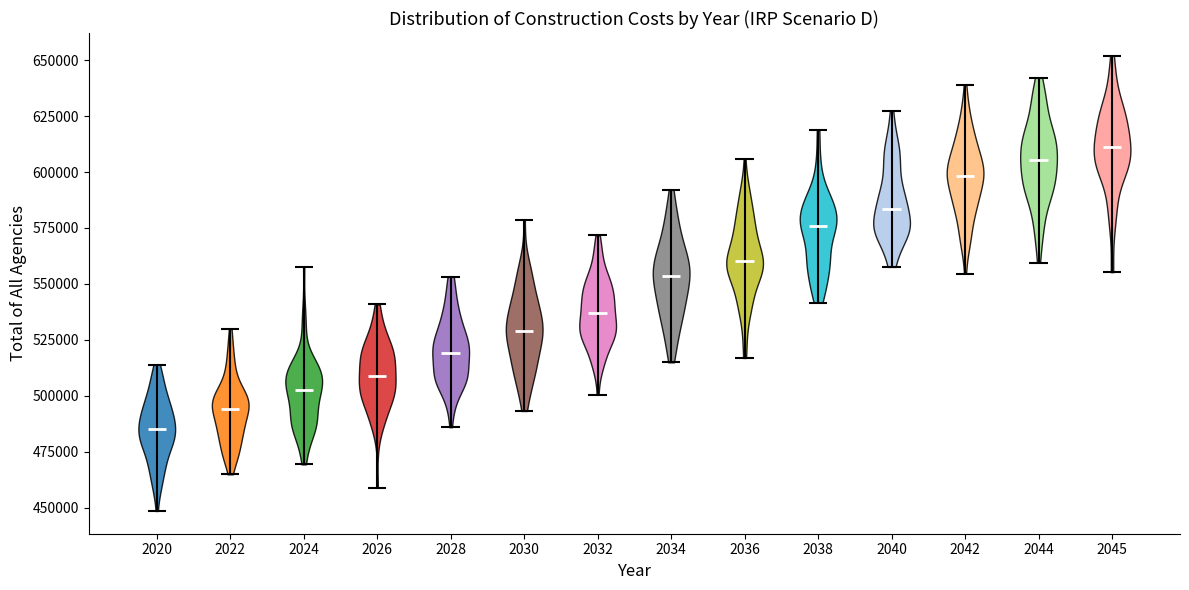

What is the lowest point the violin at x = 2032 reaches on the y-axis? The values are not printed on the chart, so give them approximately, as read against the axis.

500000